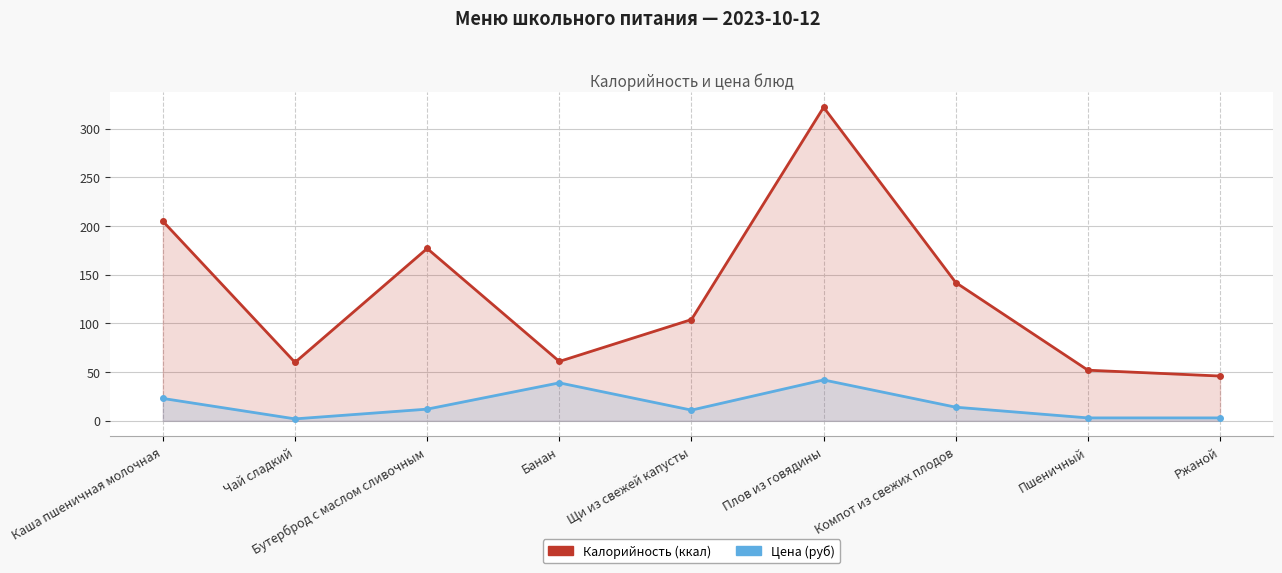

What is the difference between the second highest and second lowest values in the Калорийность (ккал) series?

153